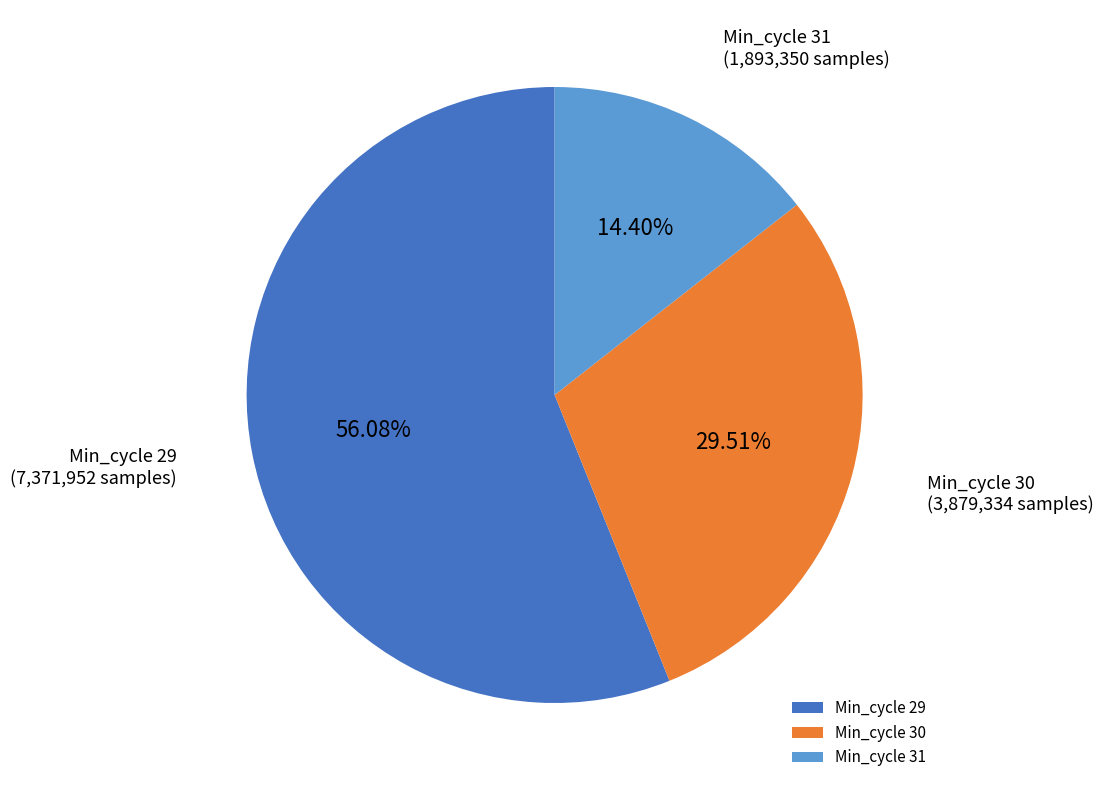

How much of the chart is everything except Min_cycle 29?

43.9%